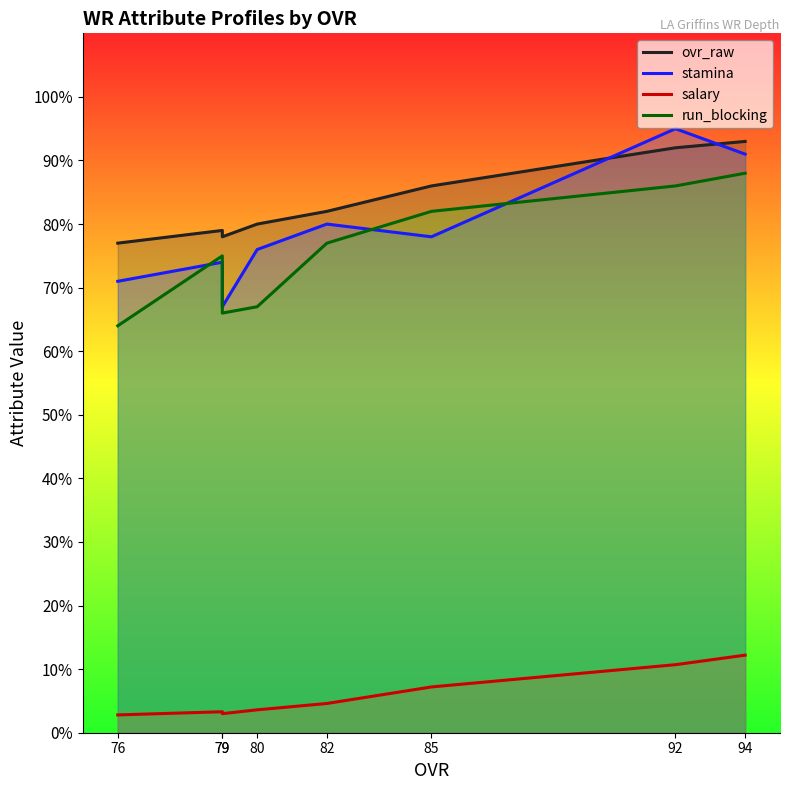

Which category has the lowest value across all series?

76